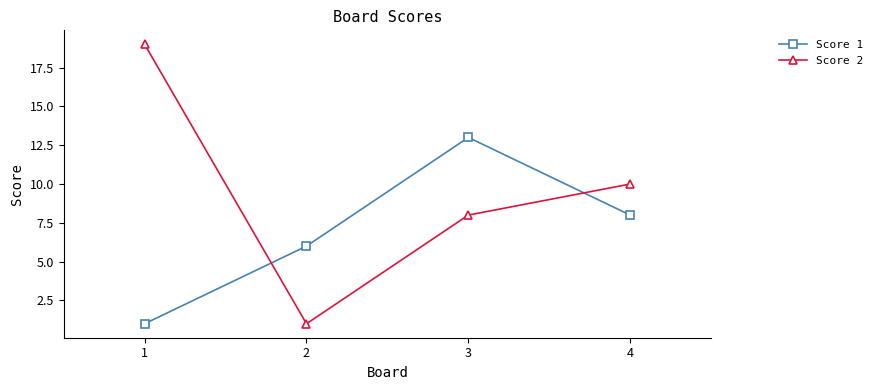

What is the sum of all Score 1 values?

28